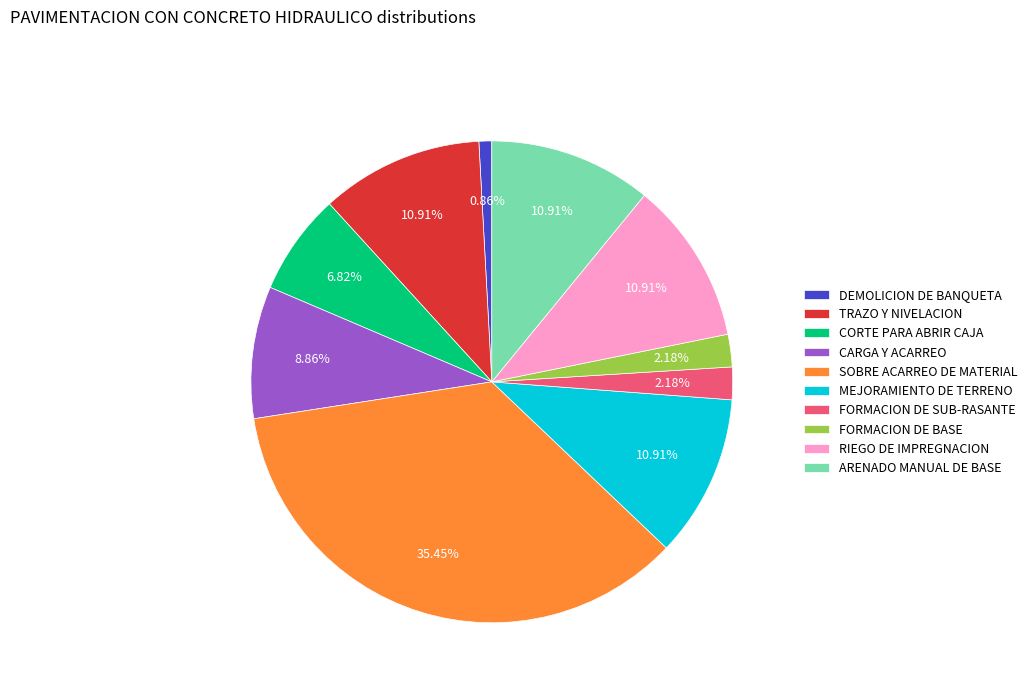

What is the ratio of the value at TRAZO Y NIVELACION to the value at DEMOLICION DE BANQUETA?

12.7